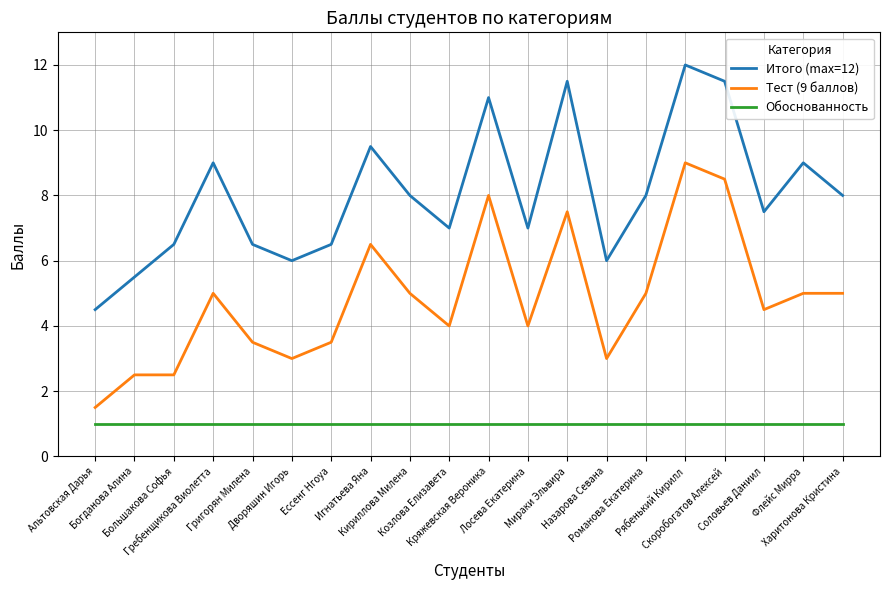

At which category is the sum across all series the highest?

Рябенький Кирилл